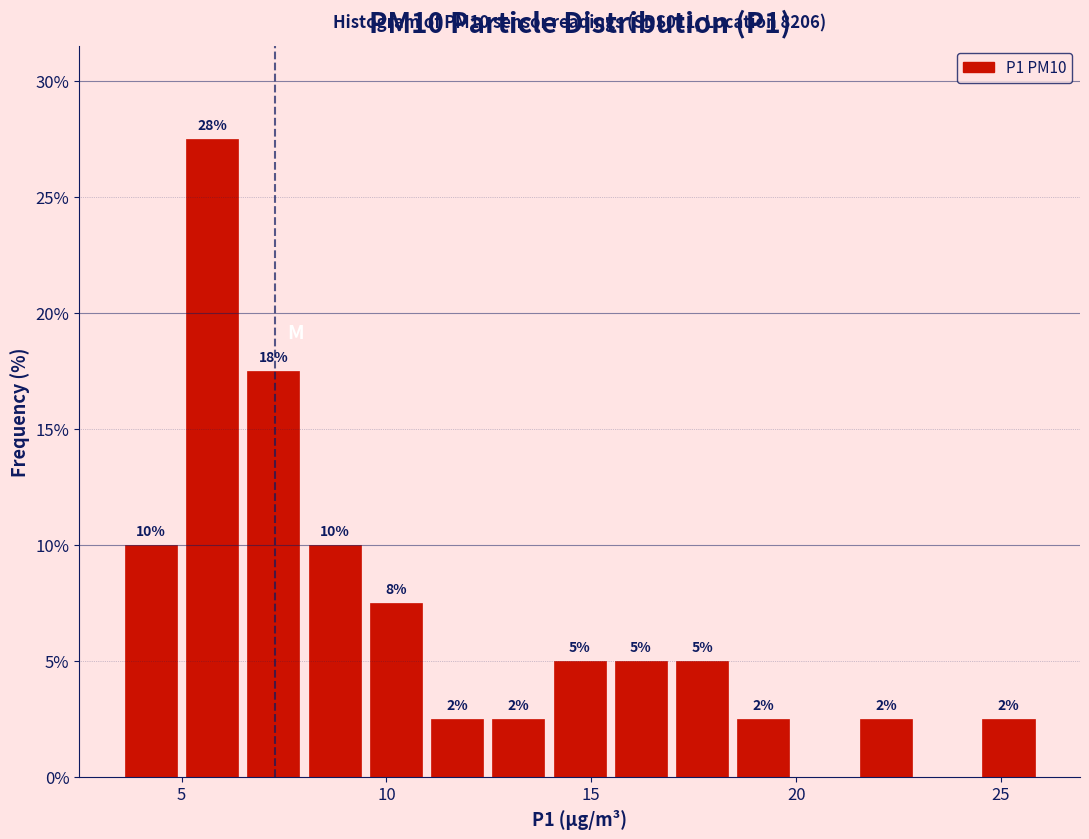

Around what value on the x-axis is the tallest bar? Give the approximate position of its centre, as read against the axis.

5.5